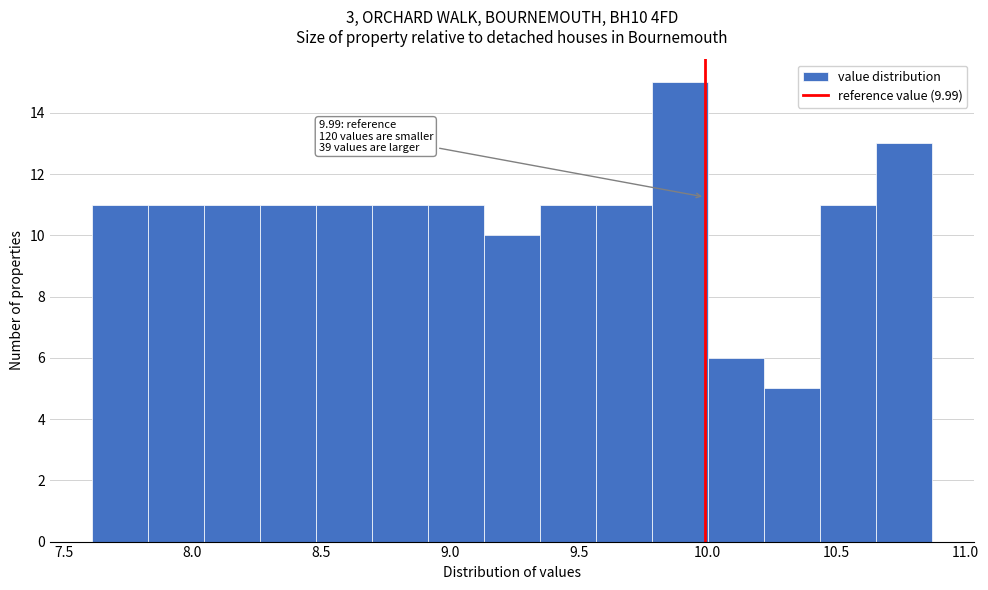

Which range on the x-axis has the tallest bar?

9.80 to 10.00